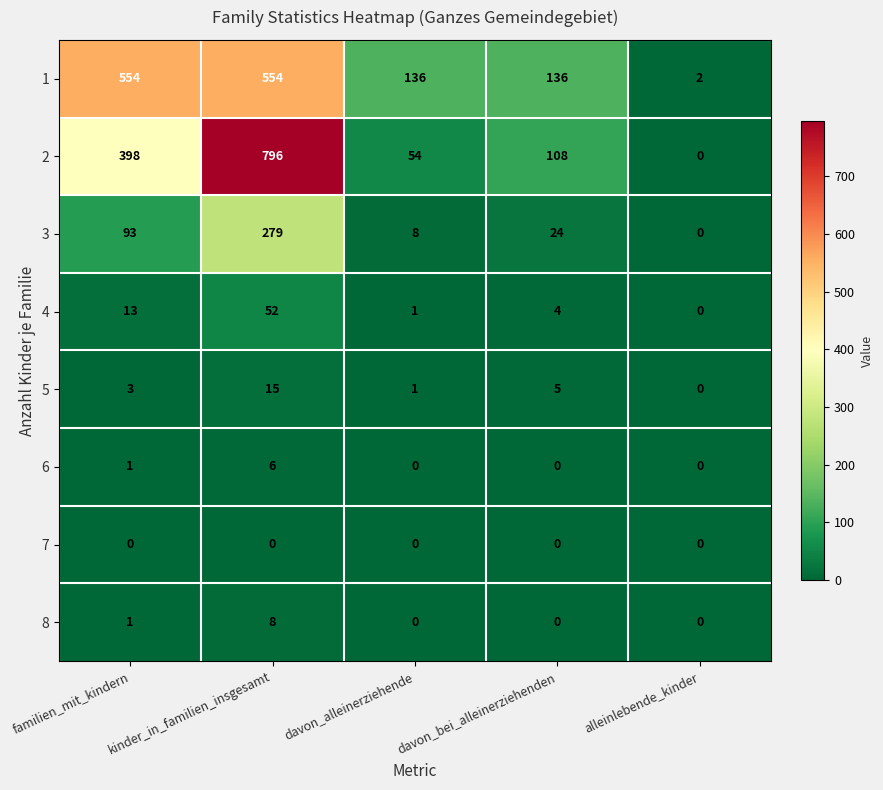

What is the spread (max minus min) of values at davon_bei_alleinerziehenden?

136